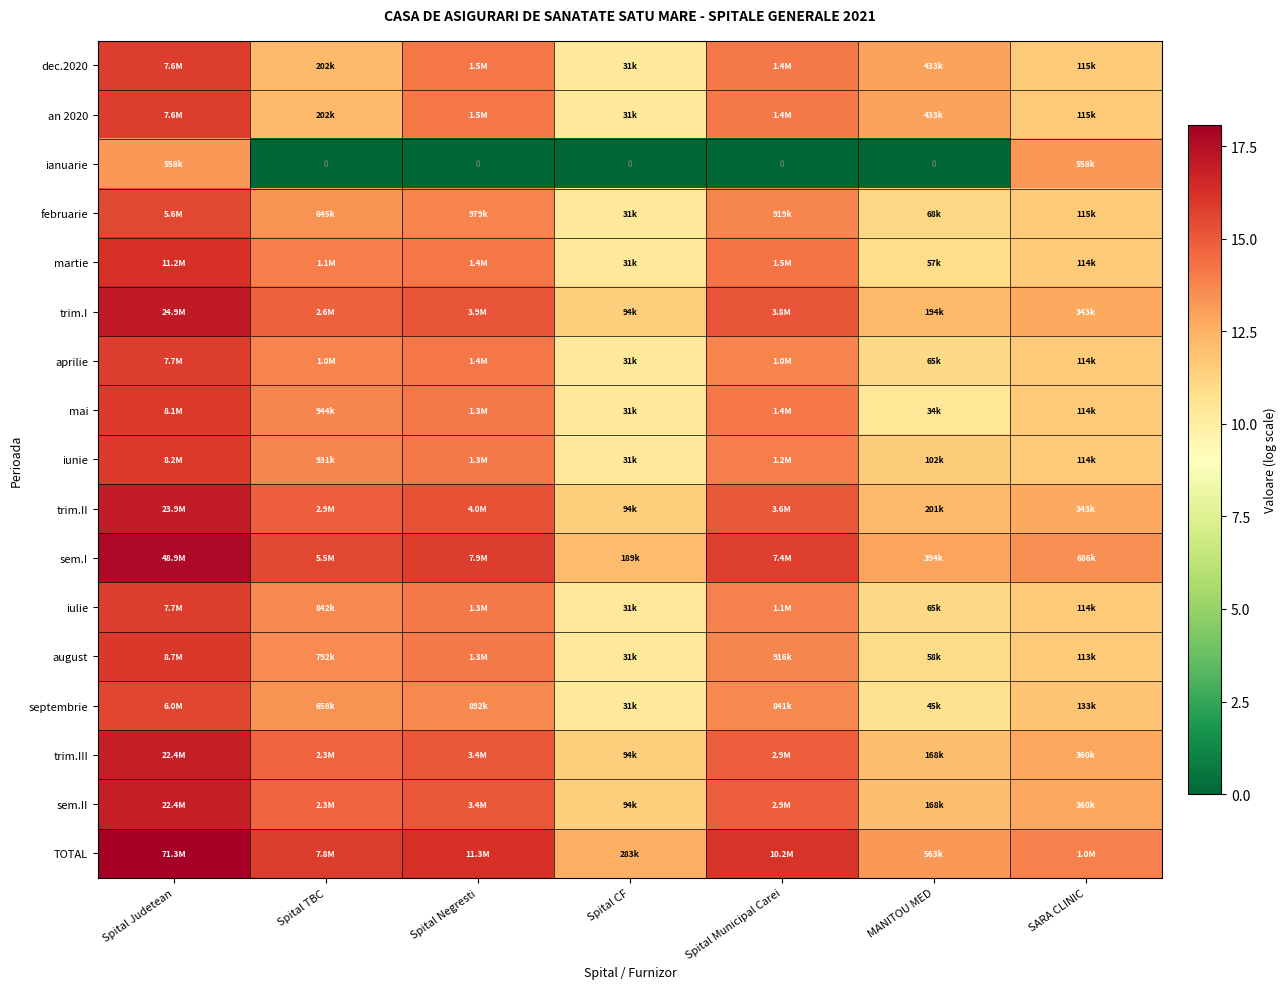

At Spital TBC, list the series in order from smallest to largest.

ianuarie, dec.2020, an 2020, februarie, septembrie, august, iulie, iunie, mai, aprilie, martie, trim.III, sem.II, trim.I, trim.II, sem.I, TOTAL